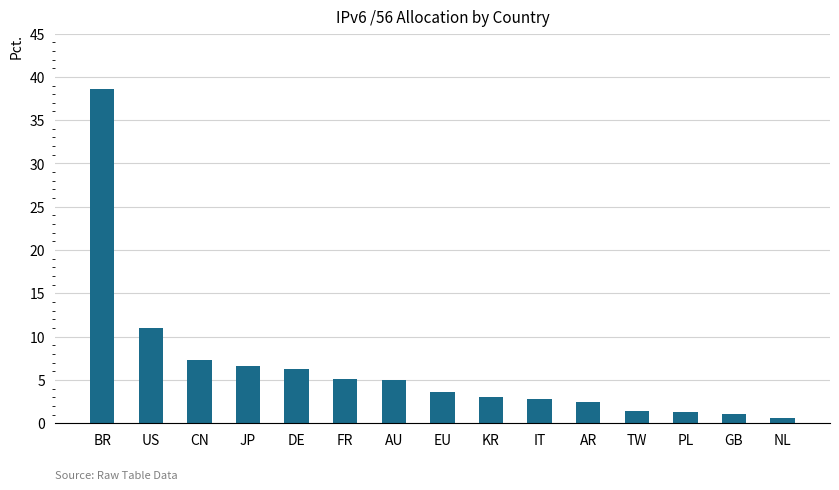

Between KR and CN, which is larger?

CN